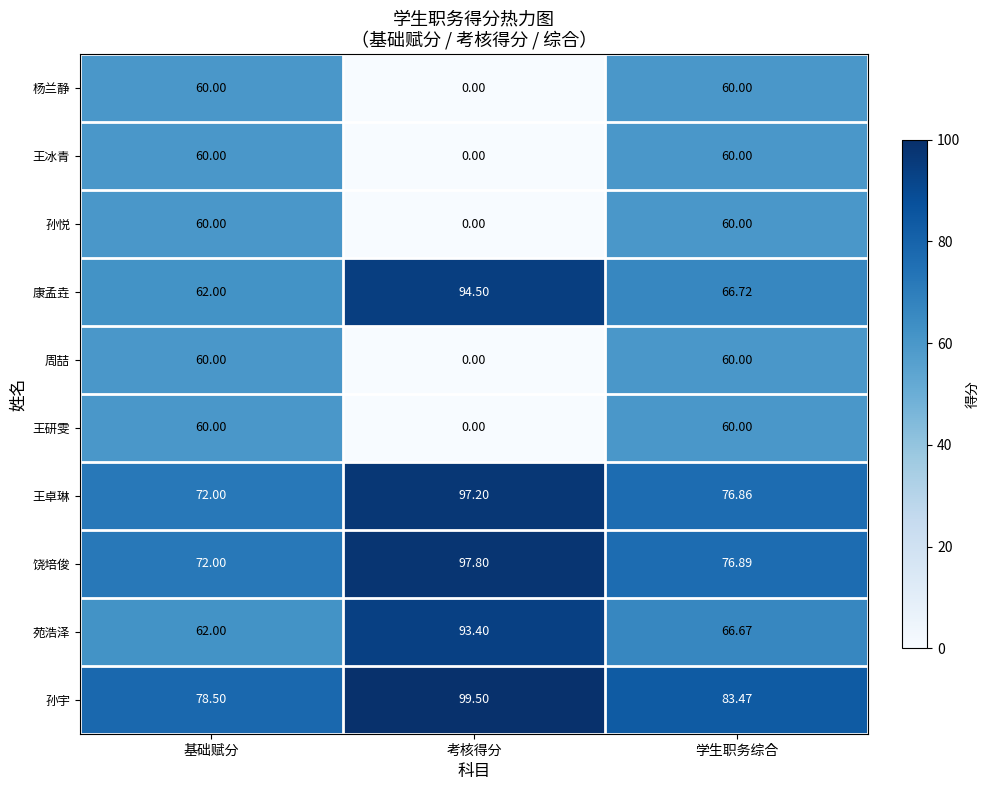

At which category does the chart reach its peak across all series?

考核得分